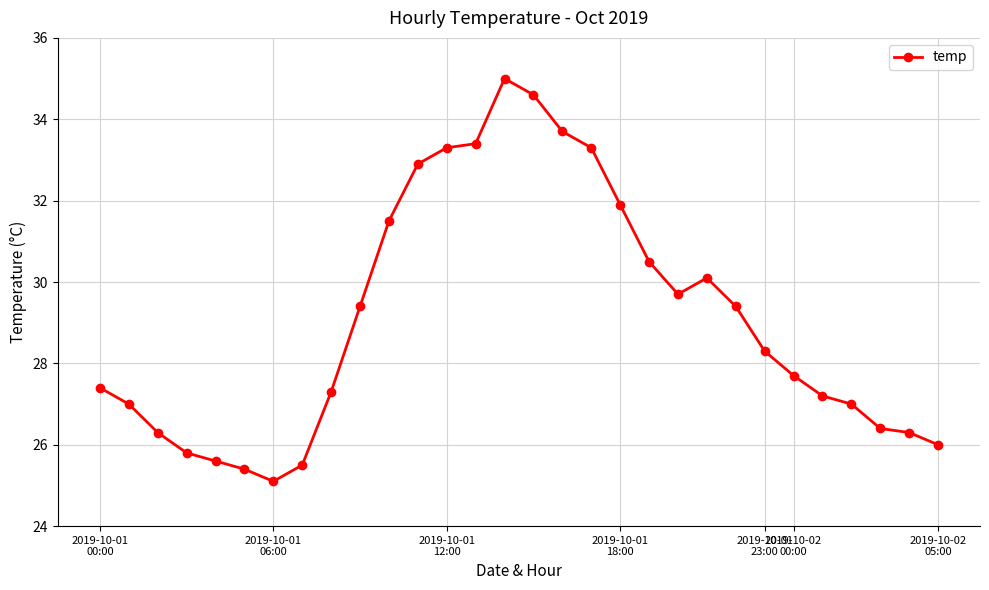

How many lines are shown in the chart?

1